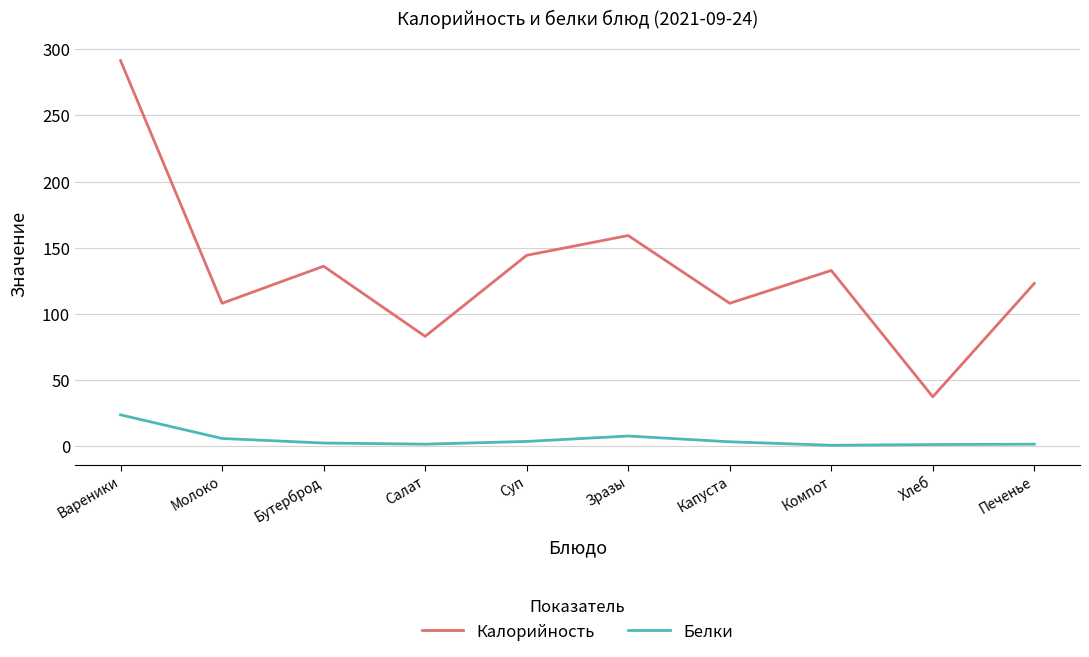

True or false: Белки and Калорийность intersect in this chart.

False